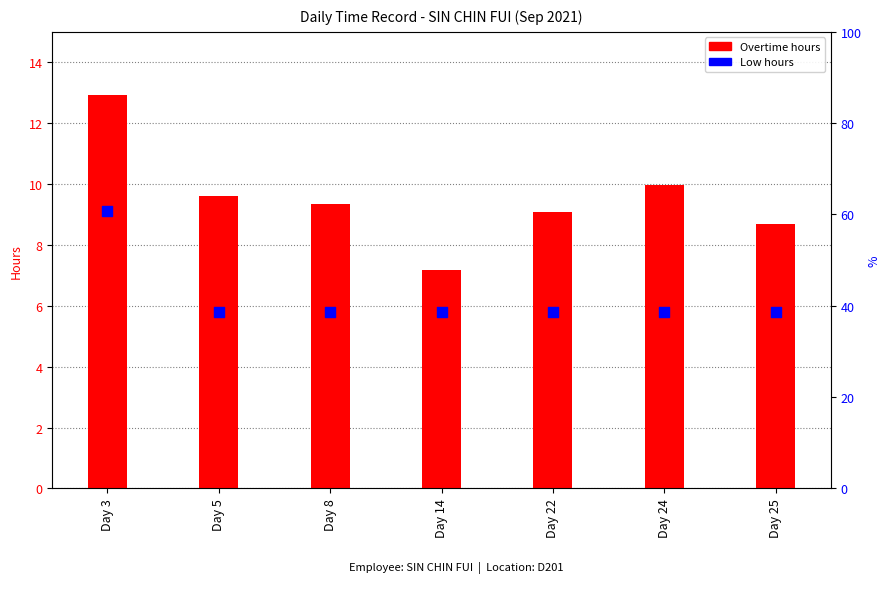

What is the ratio of the value at Day 8 to the value at Day 14?

1.3